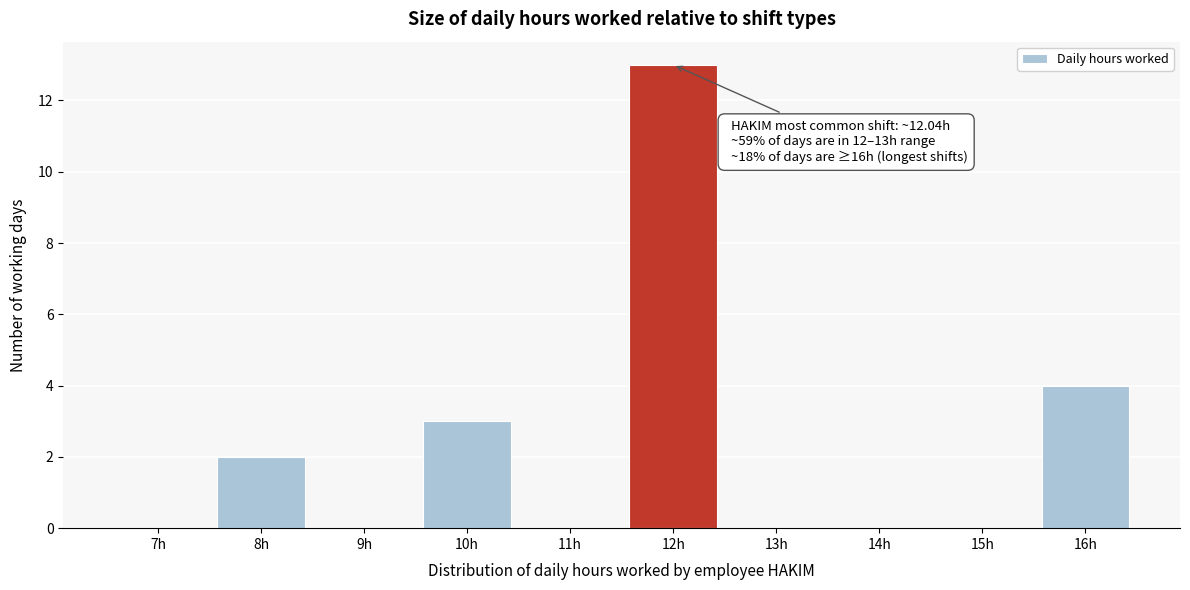

Reading left to right, transcribe all the data shown in this chart.

7h=0	8h=2	9h=0	10h=3	11h=0	12h=13	13h=0	14h=0	15h=0	16h=4